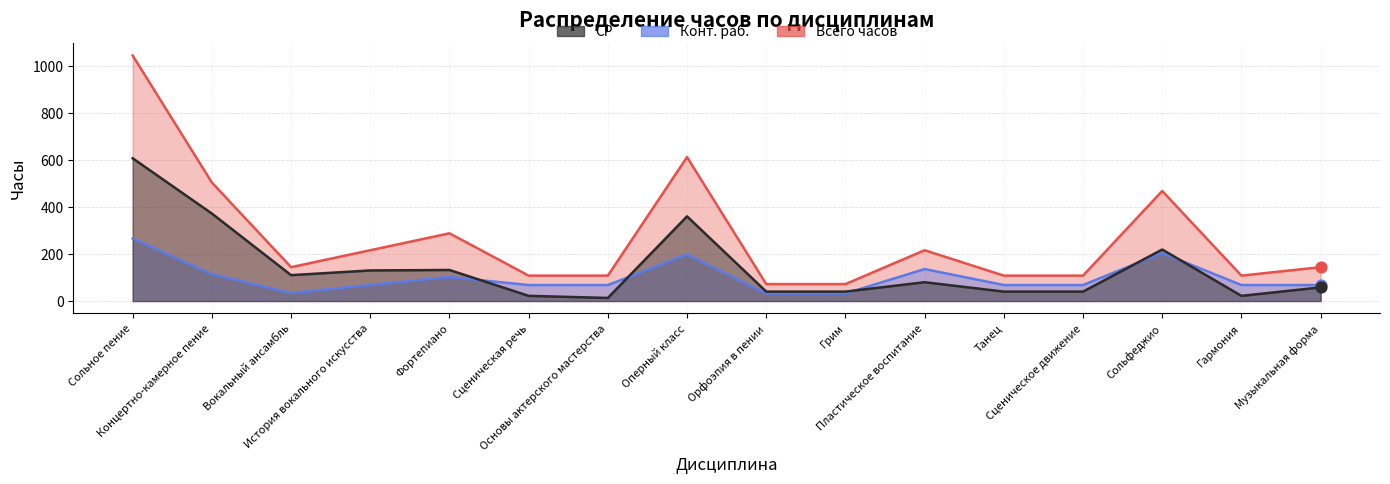

Which series has the largest Y range (max minus min)?

Всего часов